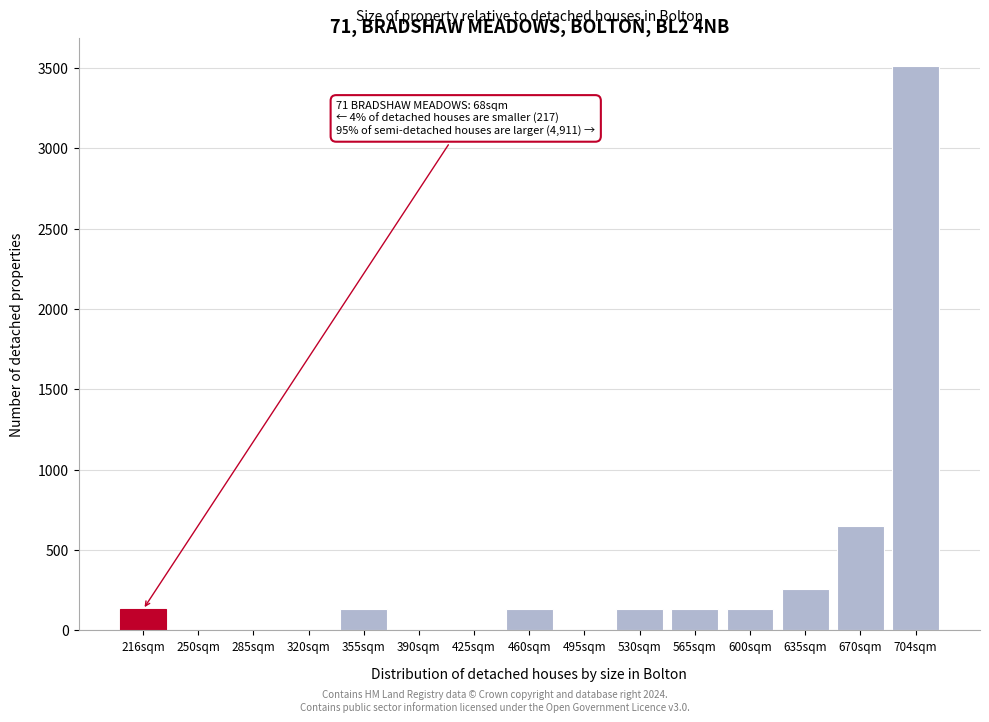

Reading left to right, list all the values displayed in this chart.

216sqm=130	250sqm=0	285sqm=0	320sqm=0	355sqm=130	390sqm=0	425sqm=0	460sqm=130	495sqm=0	530sqm=130	565sqm=130	600sqm=130	635sqm=260	670sqm=650	704sqm=3510